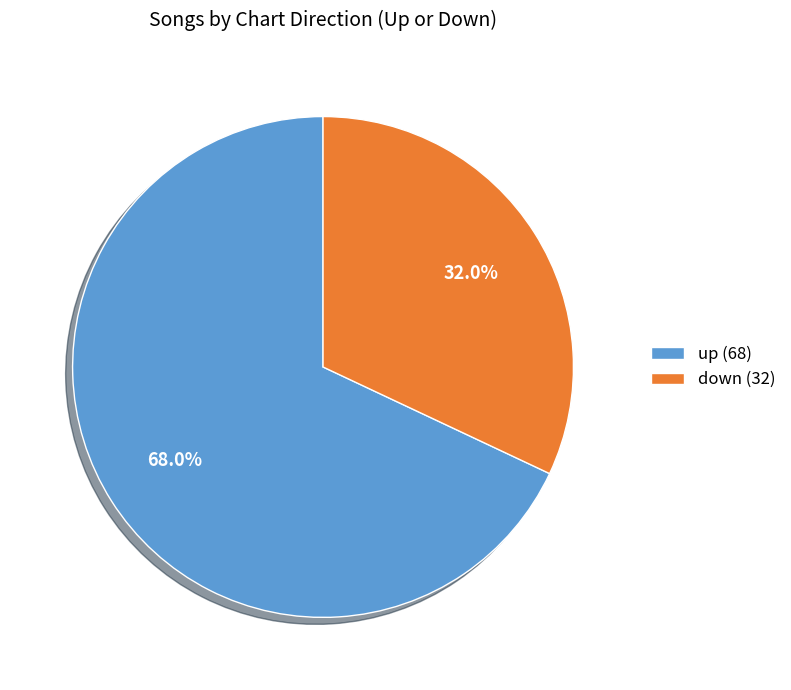

How many segments does this pie chart have?

2